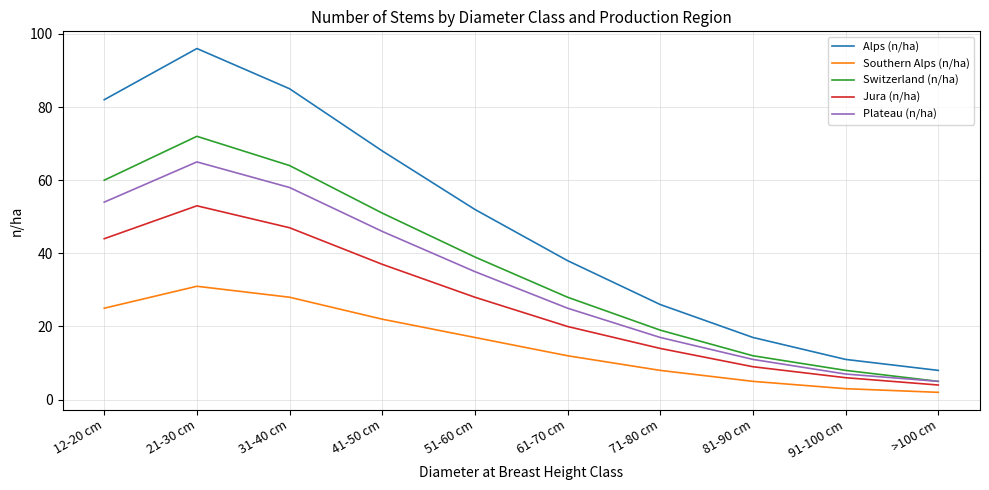

Which series has the largest range (max minus min)?

Alps (n/ha)